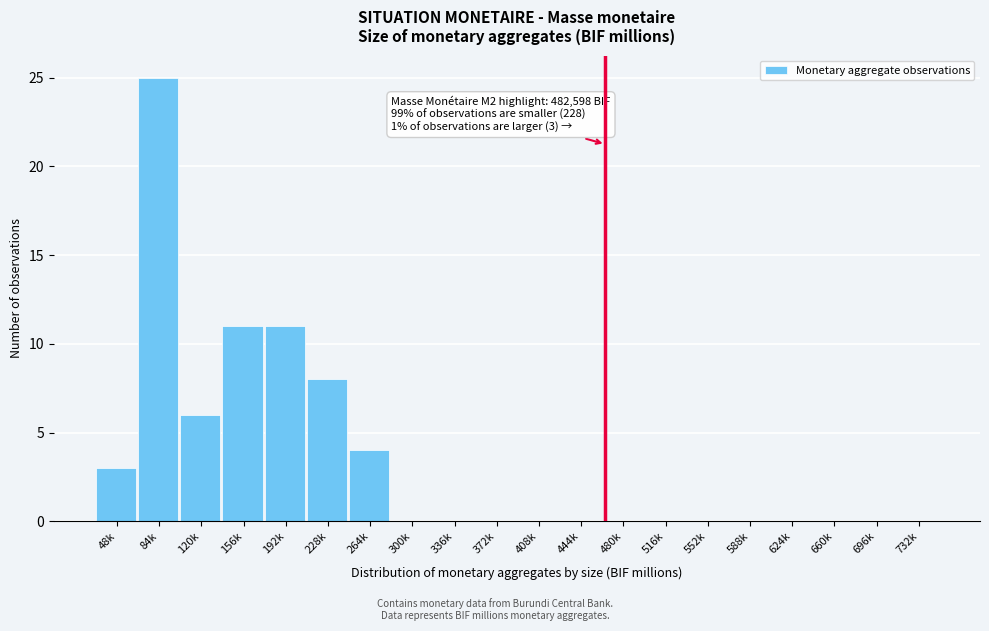

Reading left to right, list all the values displayed in this chart.

48k=3	84k=25	120k=6	156k=11	192k=11	228k=8	264k=4	300k=0	336k=0	372k=0	408k=0	444k=0	480k=0	516k=0	552k=0	588k=0	624k=0	660k=0	696k=0	732k=0